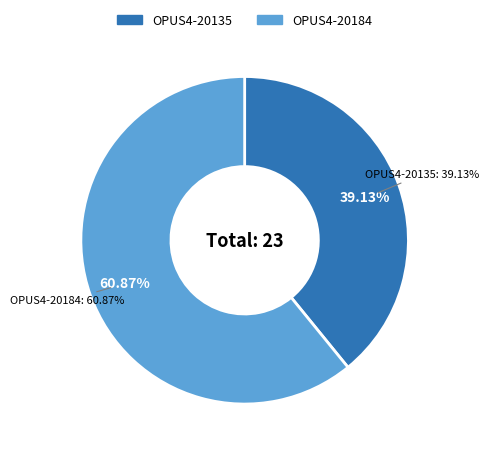

Which category has the smallest portion of the pie?

OPUS4-20135